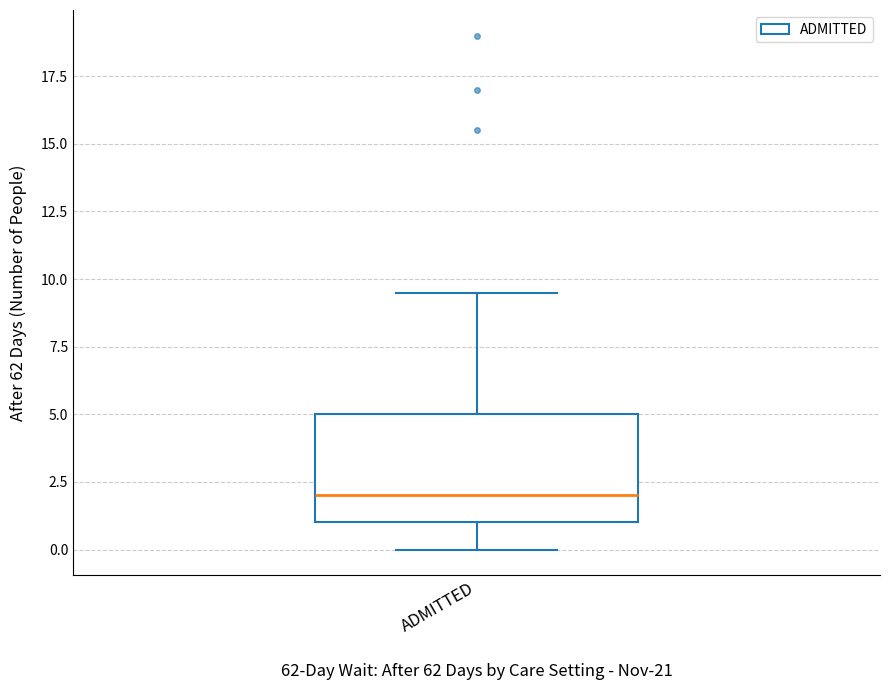

Transcribe this box plot: give where the median line is, the range the box spans, and where the two whiskers end, as read against the y-axis. The values are not printed on the chart, so give them approximately, as read against the axis.

median 2.0, box 1.0 to 5.0, whiskers 0.0 to 9.5